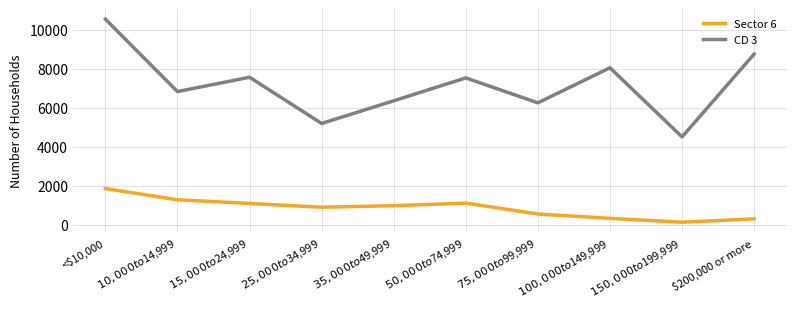

What is the difference between the maximum and minimum values in the CD 3 series?

6042